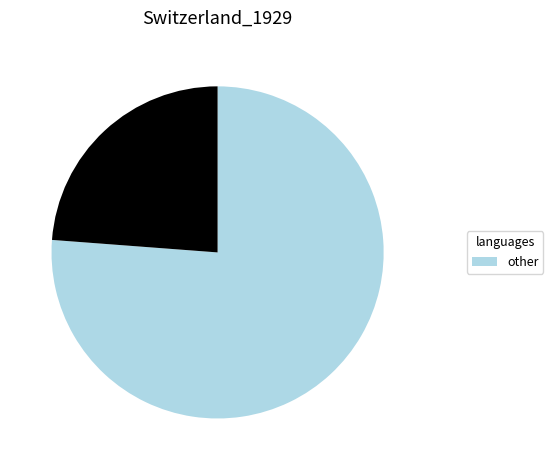

Is there any slice that represents more than half of the pie?

Yes